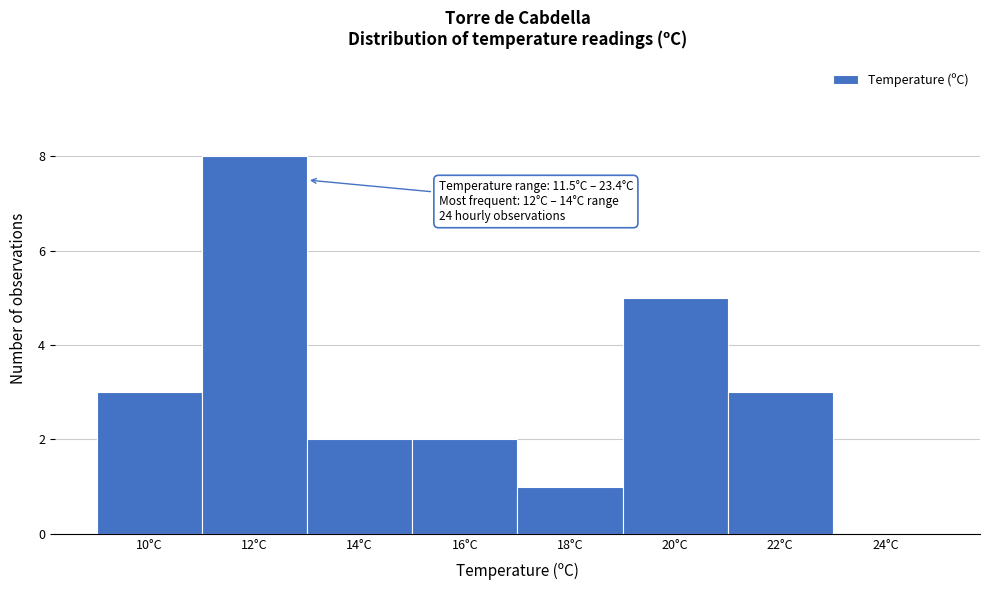

Reading left to right, what are all the values shown in this chart?

10°C=3	12°C=8	14°C=2	16°C=2	18°C=1	20°C=5	22°C=3	24°C=0